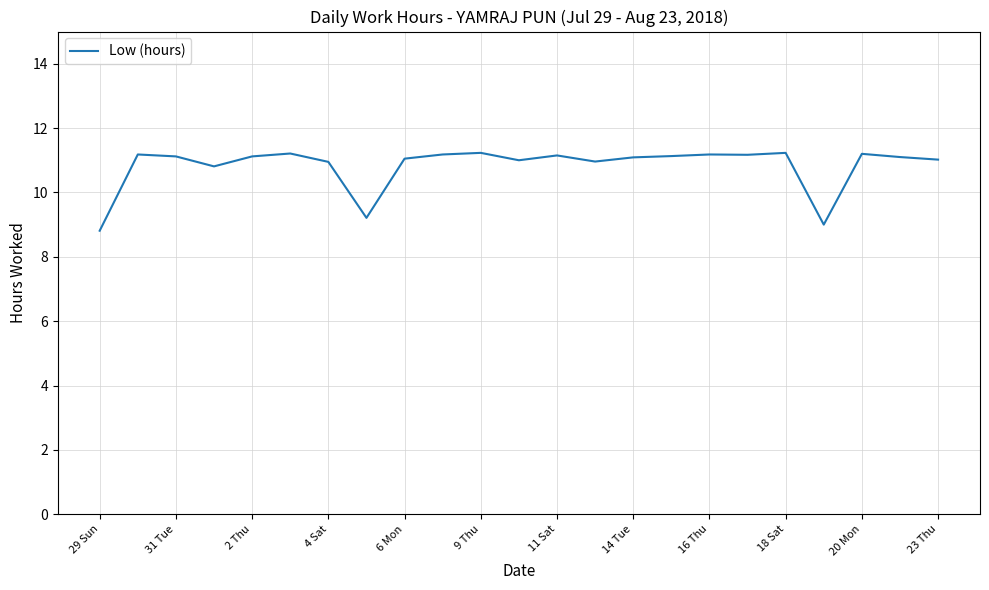

What is the maximum value shown in the chart?

11.2